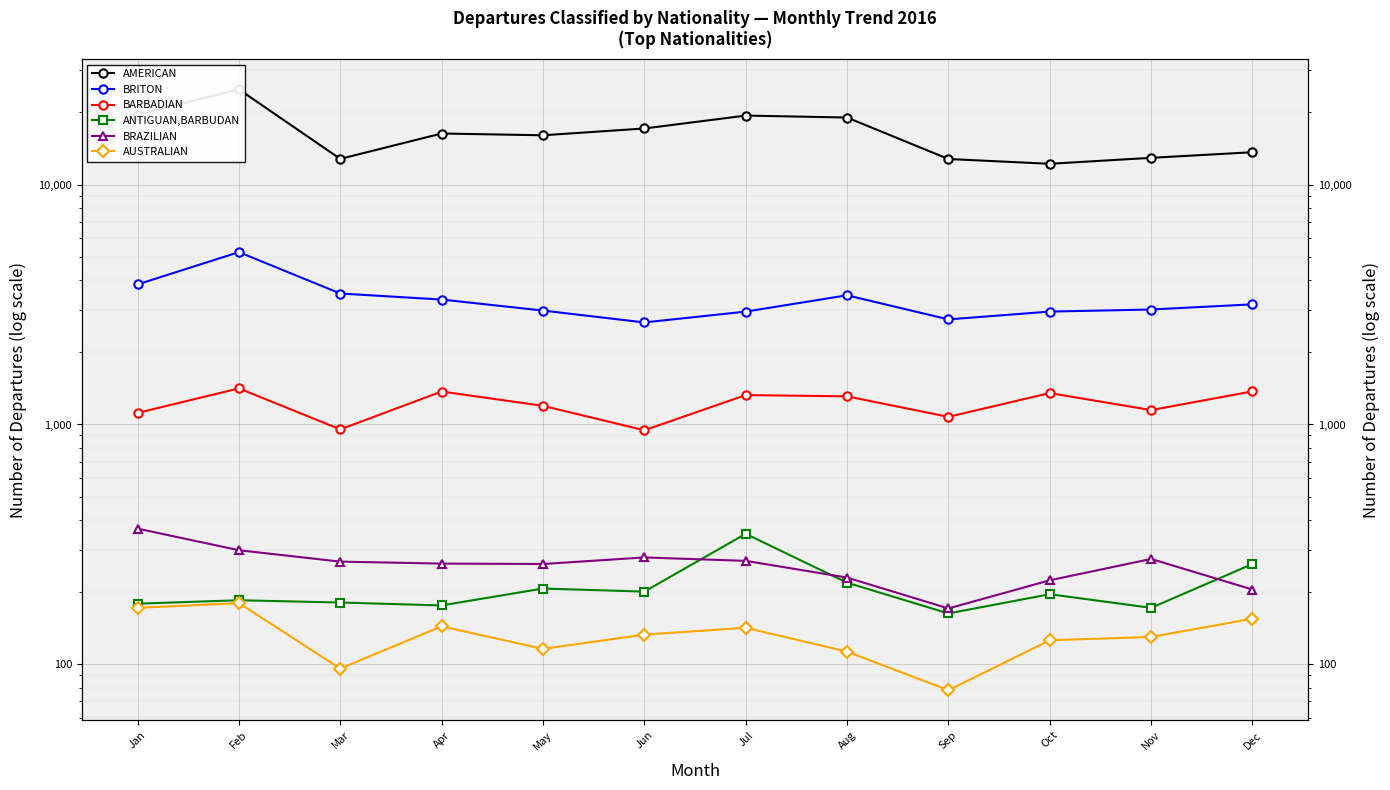

What is the lowest value of the ANTIGUAN,BARBUDAN series?

163